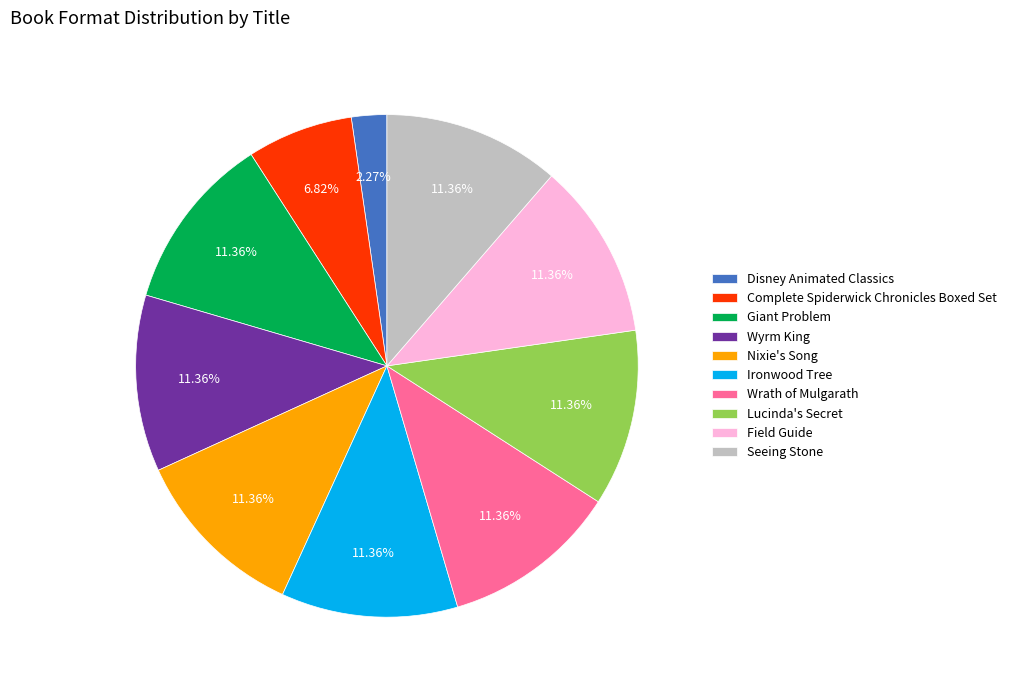

What percentage is the Wrath of Mulgarath slice, to the nearest percent?

11%